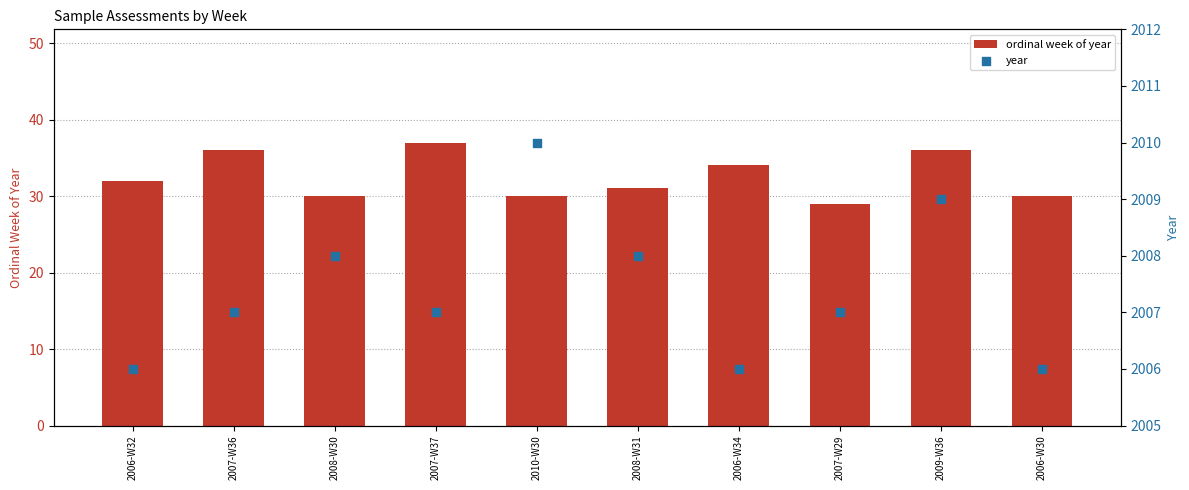

Which series reaches the minimum Y coordinate?

ordinal week of year